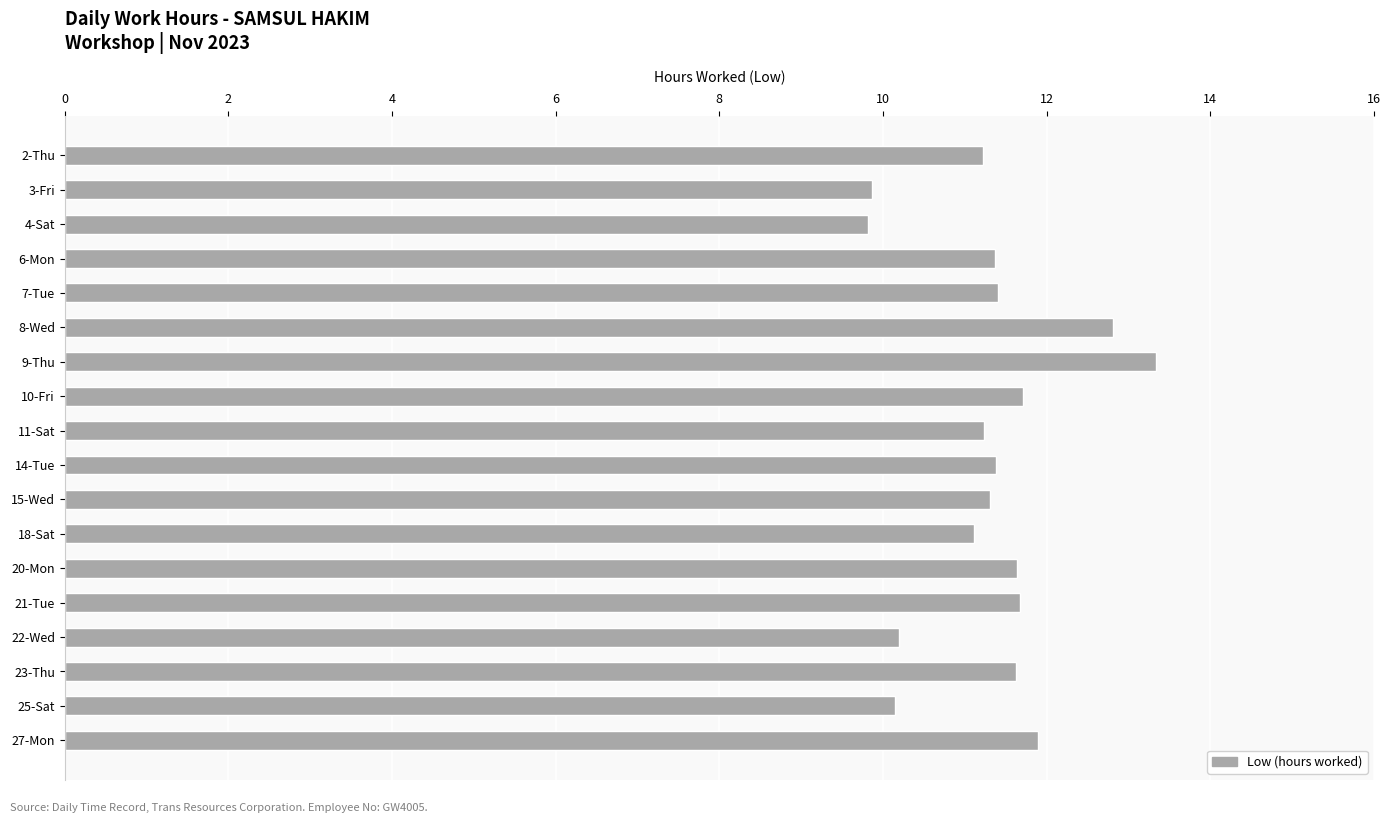

Between 20-Mon and 4-Sat, which is larger?

20-Mon